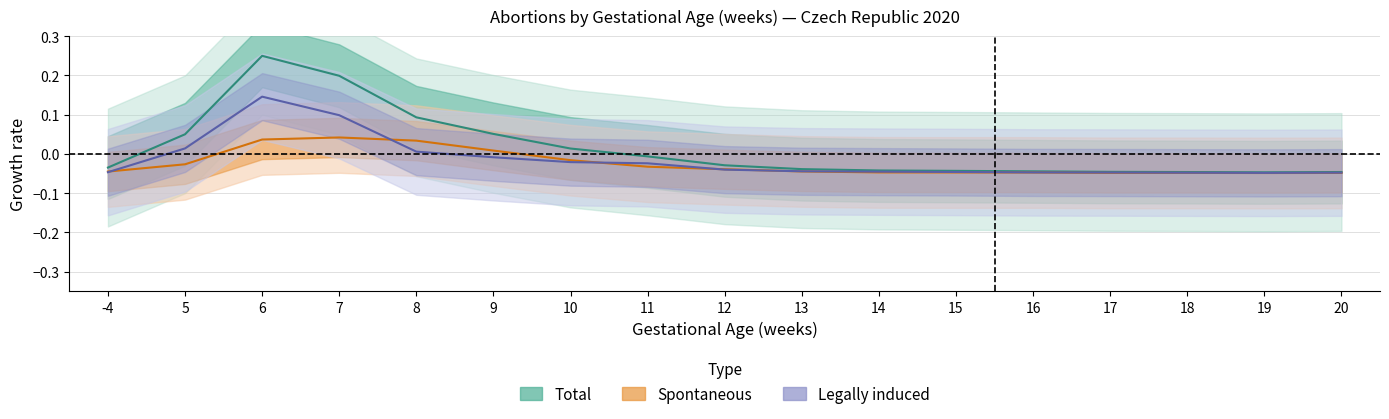

Which category has the lowest value across all series?

19